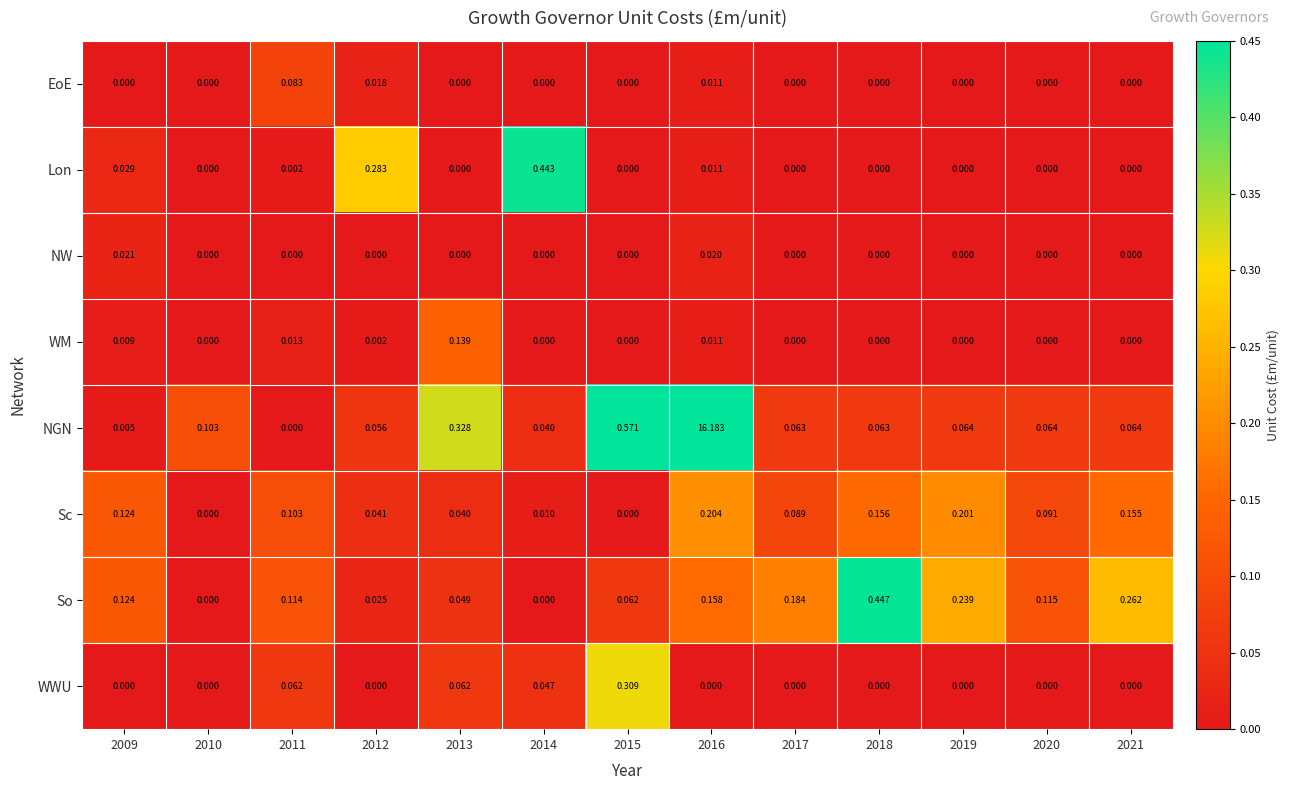

Which series has the largest range (max minus min)?

NGN